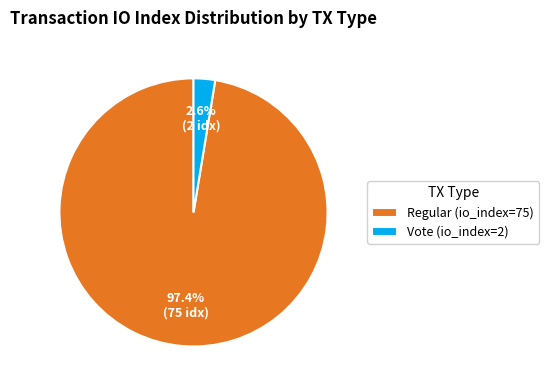

To the nearest percent, what is the difference between the Vote (io_index=2) and Regular (io_index=75) slice percentages?

95%